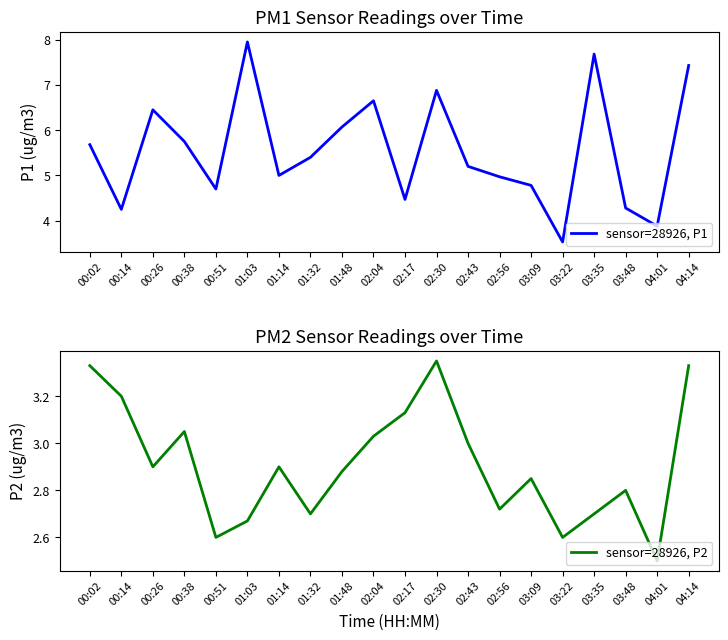

What is the label of the 16th point from the right?

00:51